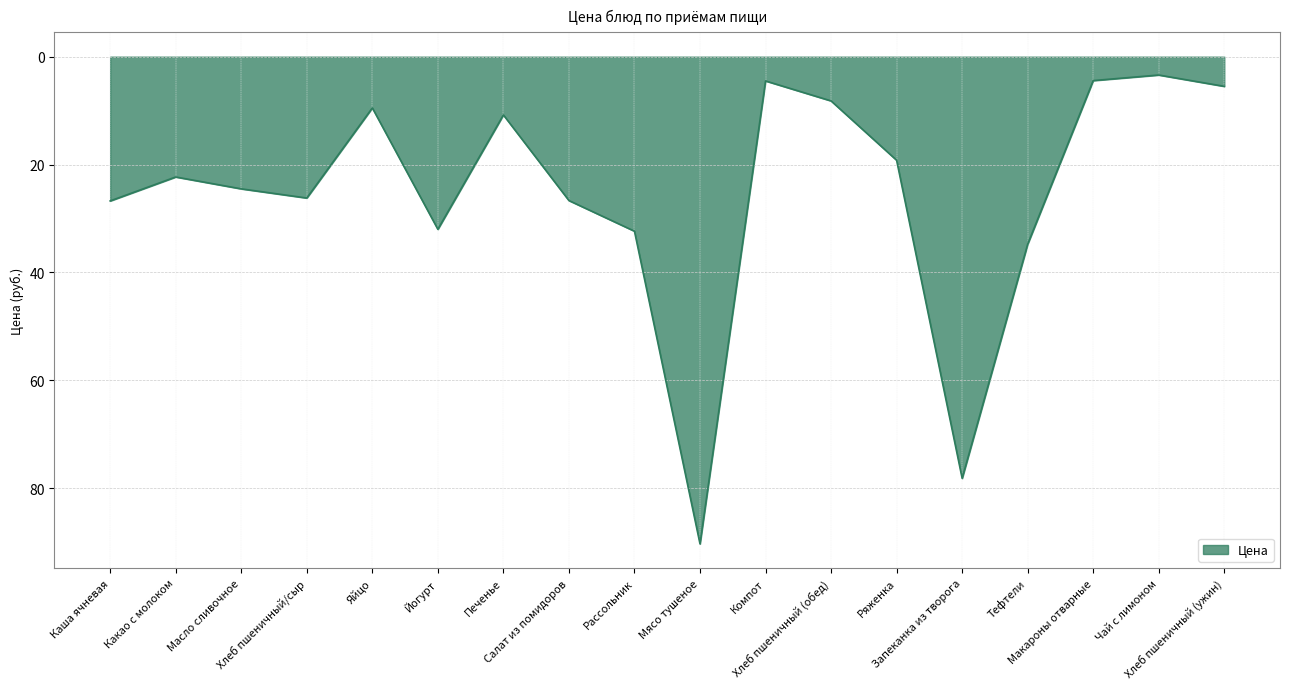

What is the change in value from Йогурт to Чай с лимоном?

-28.6